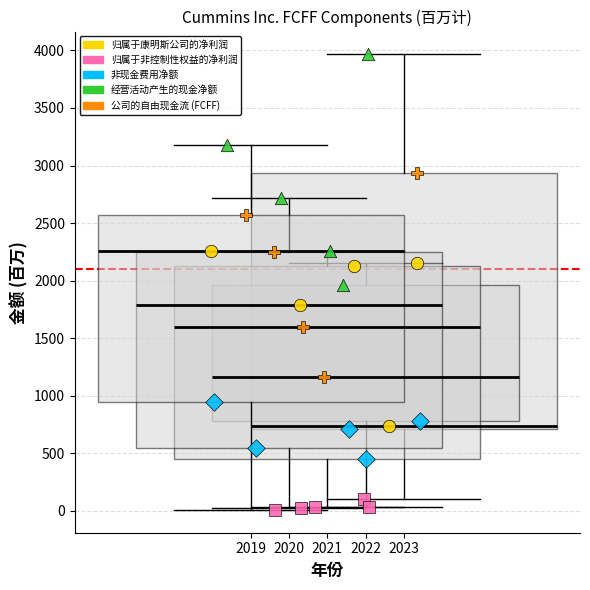

Which series has the largest Y range (max minus min)?

经营活动产生的现金净额